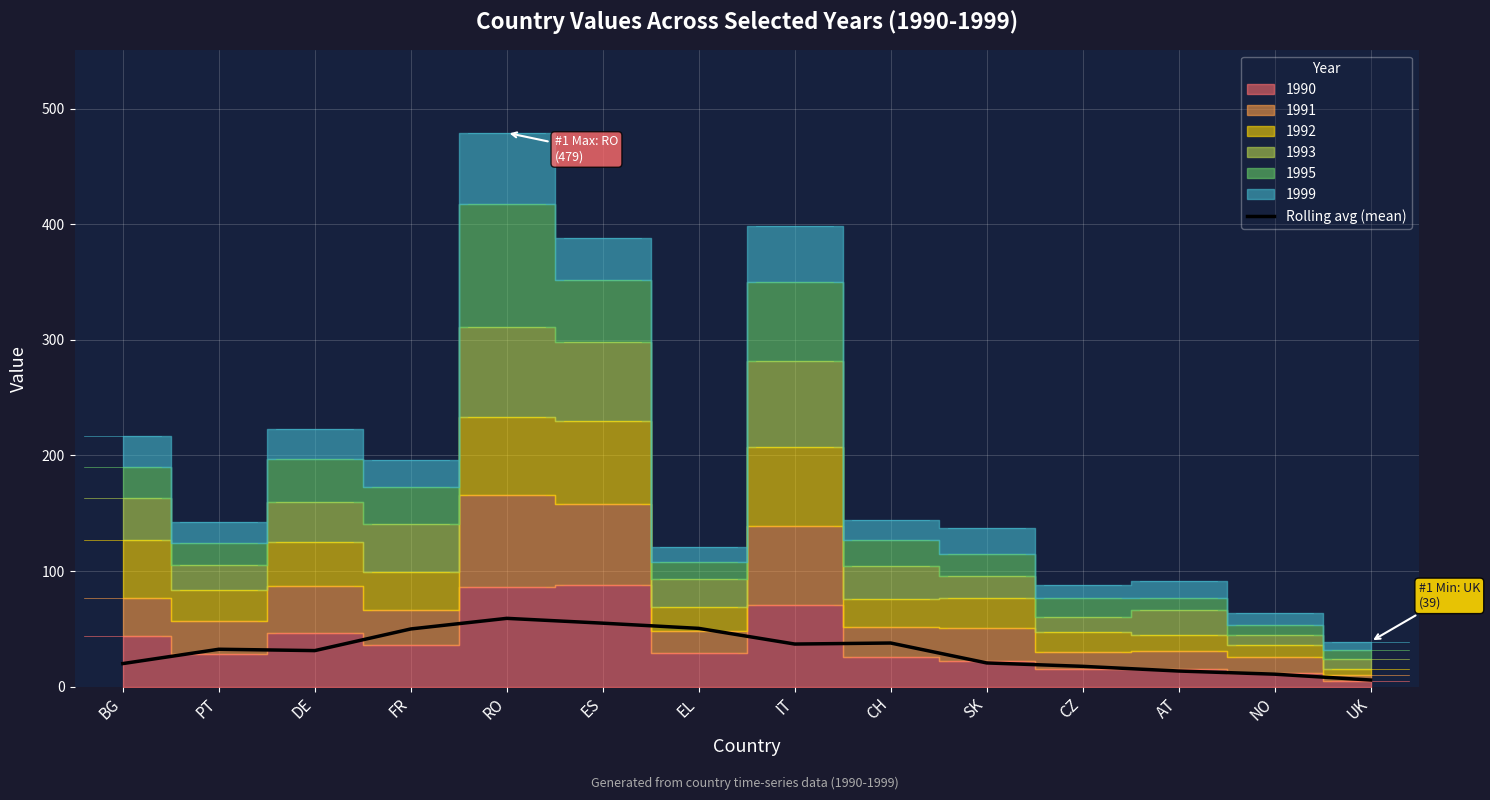

Where does the data first go above 32?

PT